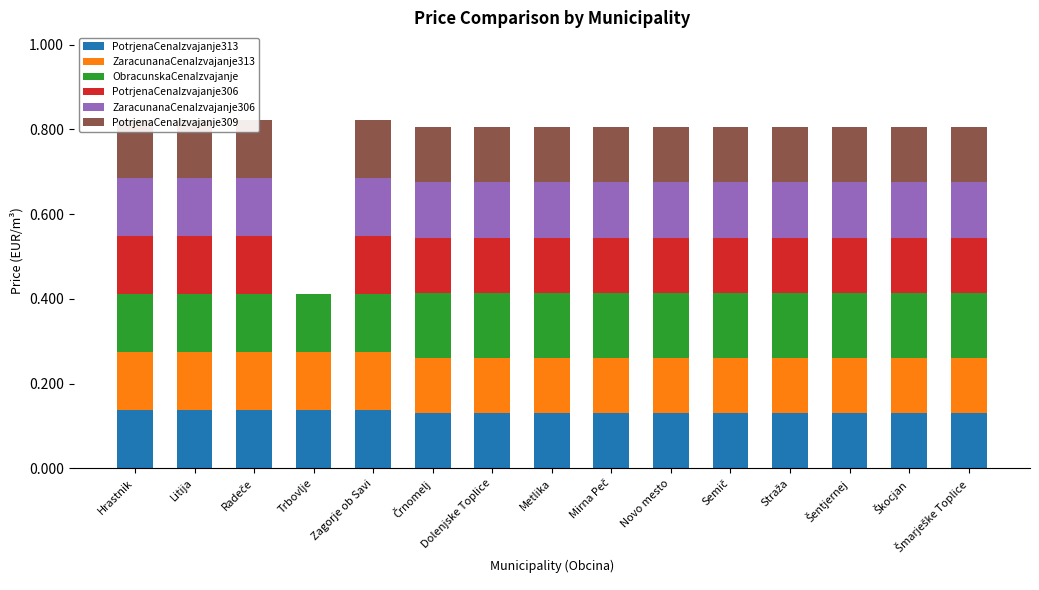

List the series in order of their peak value, highest first.

ObracunskaCenaIzvajanje, PotrjenaCenaIzvajanje313, ZaracunanaCenaIzvajanje313, PotrjenaCenaIzvajanje306, ZaracunanaCenaIzvajanje306, PotrjenaCenaIzvajanje309